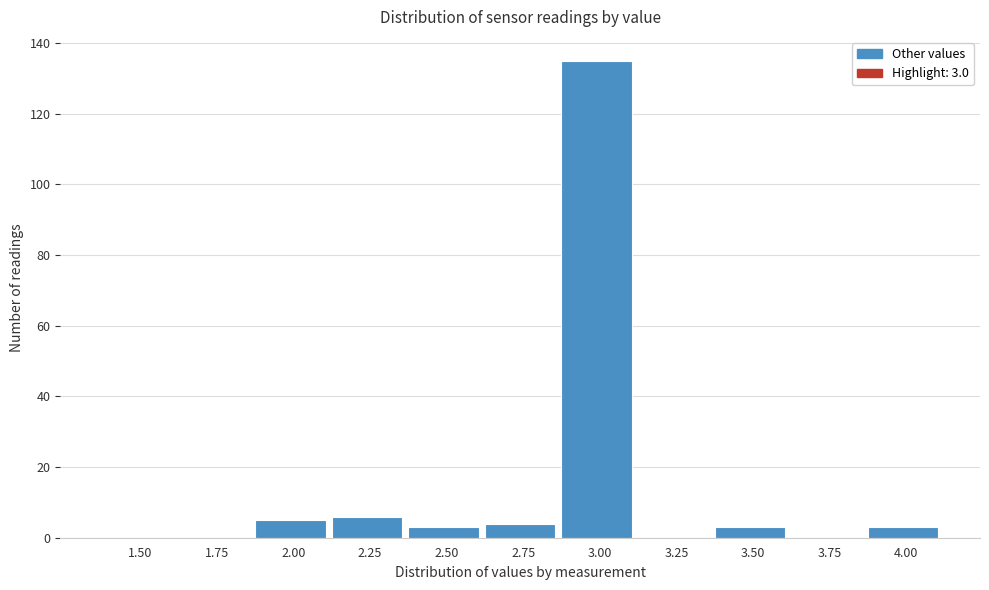

Reading left to right, extract all data points from this chart.

1.50=0	1.75=0	2.00=5	2.25=6	2.50=3	2.75=4	3.00=135	3.25=0	3.50=3	3.75=0	4.00=3